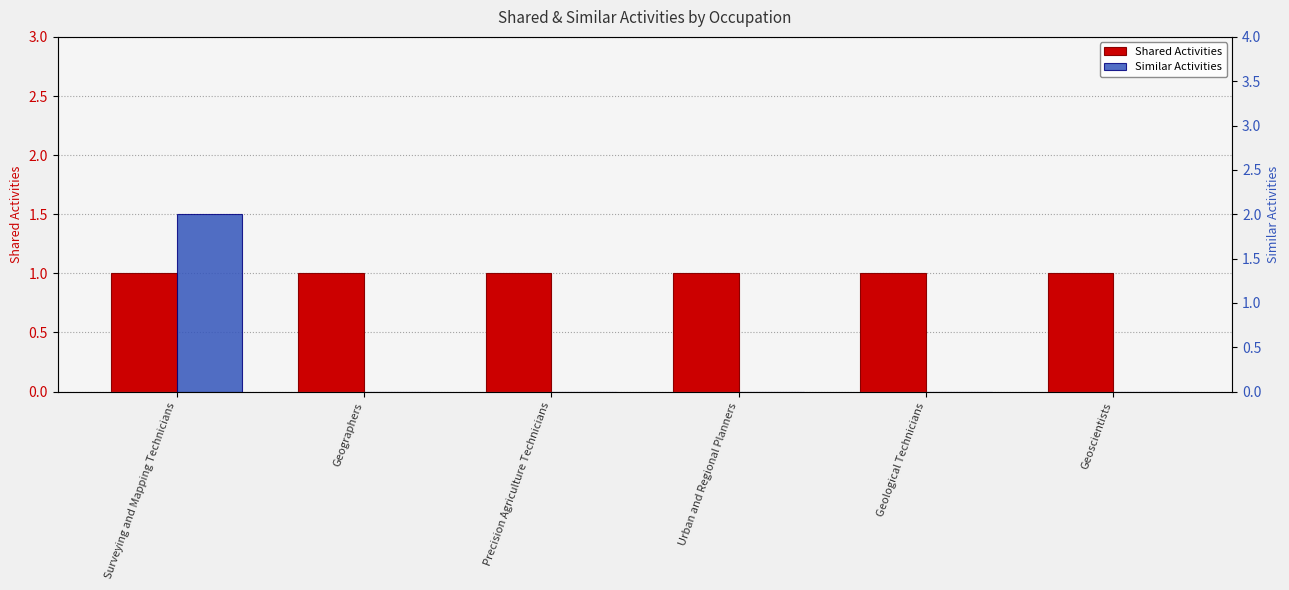

What is the sum of the Shared Activities values at Precision Agriculture Technicians and Geographers?

2